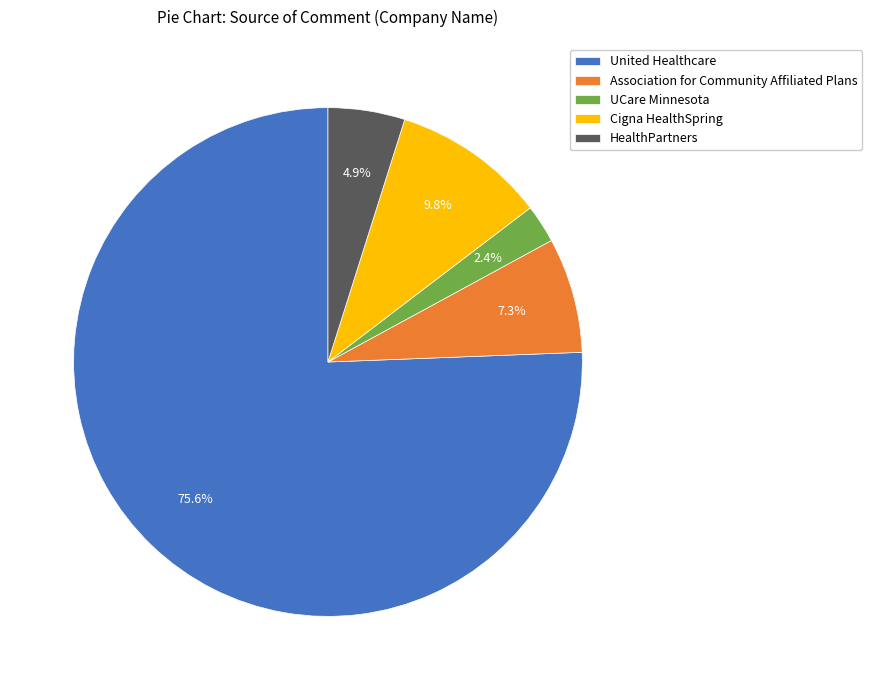

The Association for Community Affiliated Plans slice represents 7% of the pie. True or false?

True